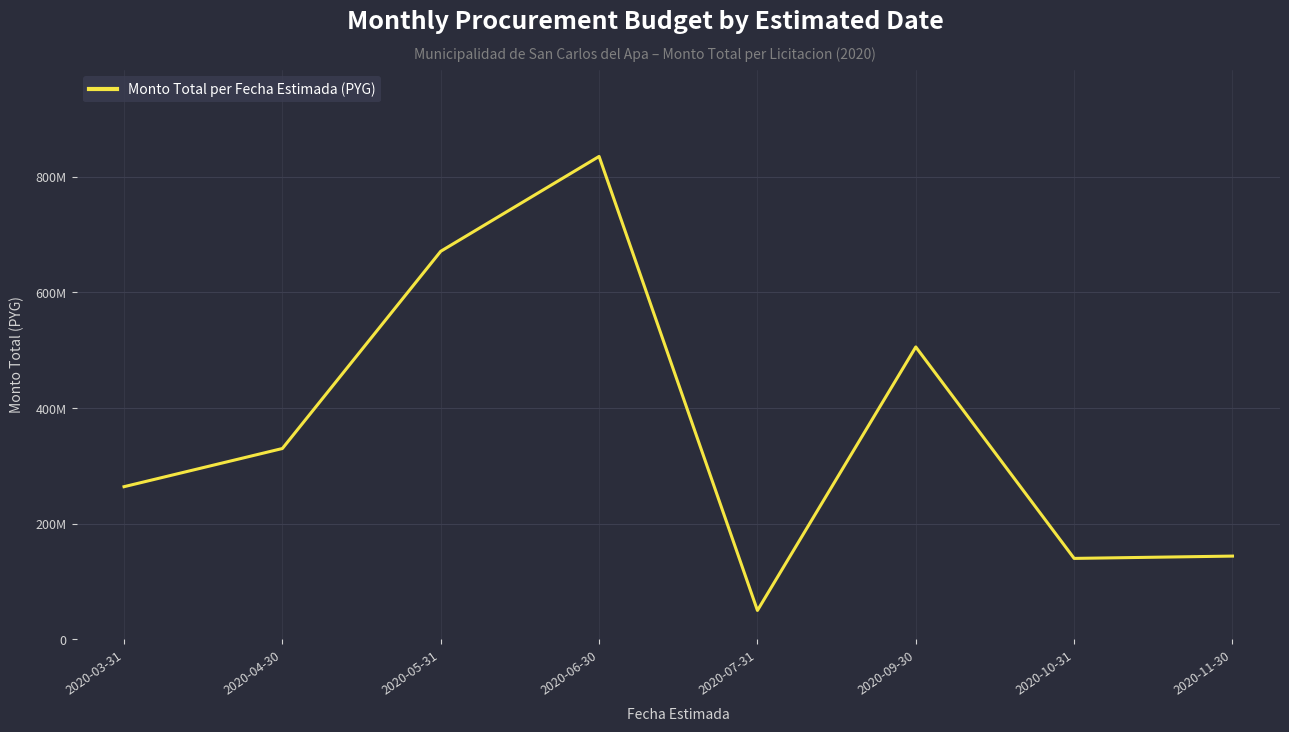

What is the greatest value displayed?

835000000